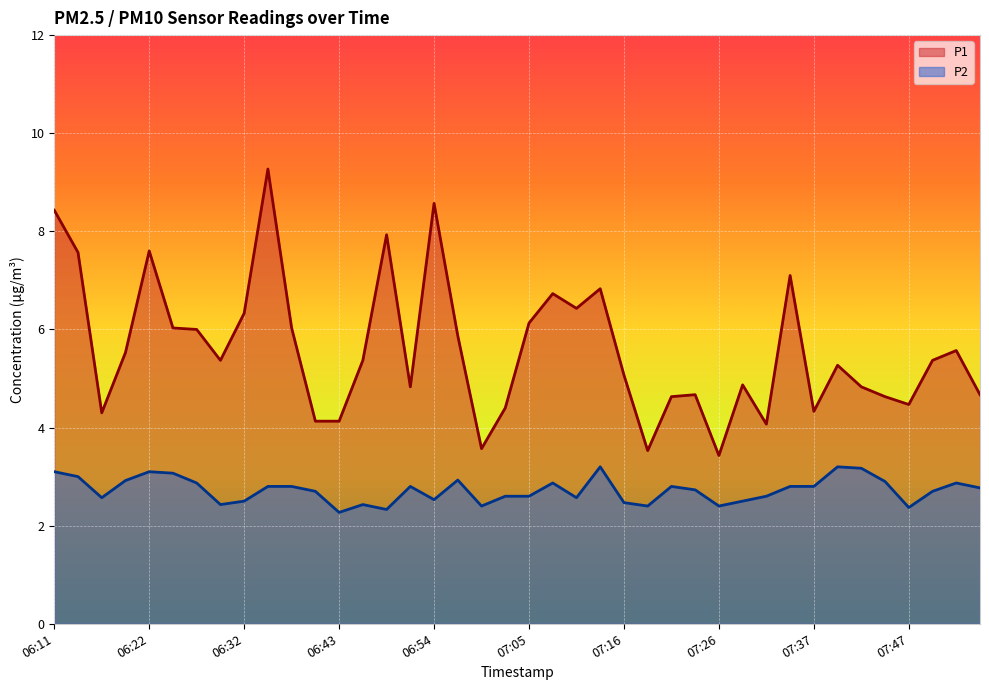

How many interior local valleys does the P1 series have?

10